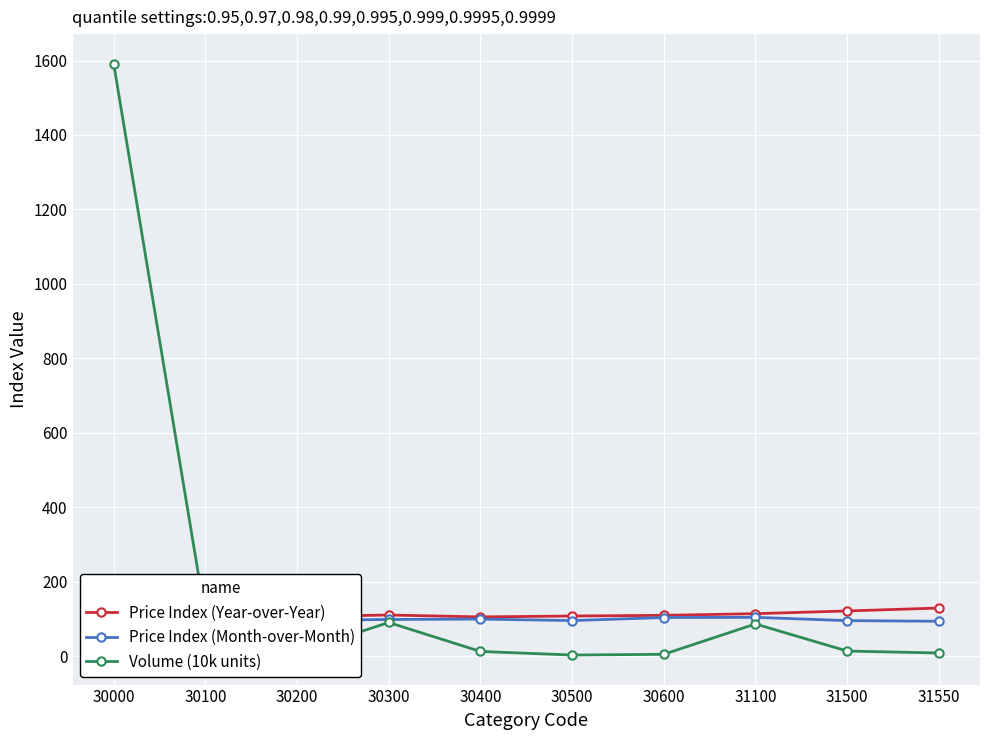

Which series has the largest range (max minus min)?

Volume (10k units)